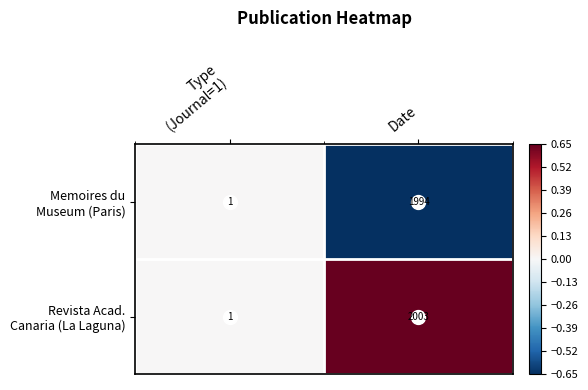

What is the total value across all series at Date?

3997